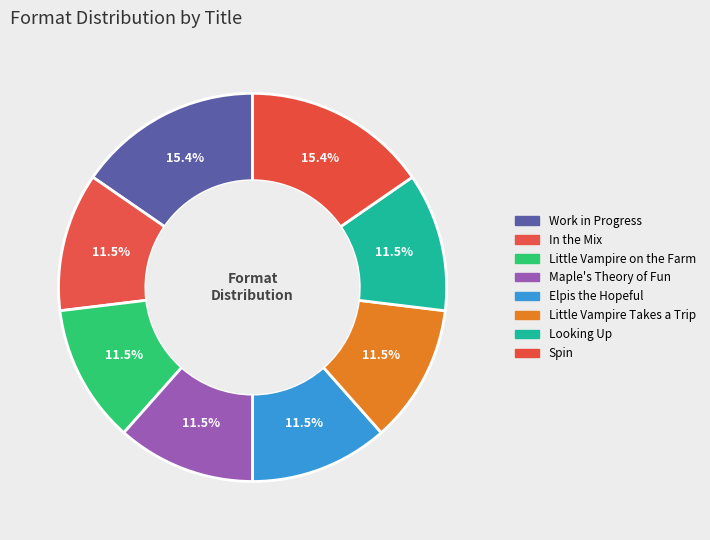

True or false: Little Vampire Takes a Trip accounts for 12% of the total.

True